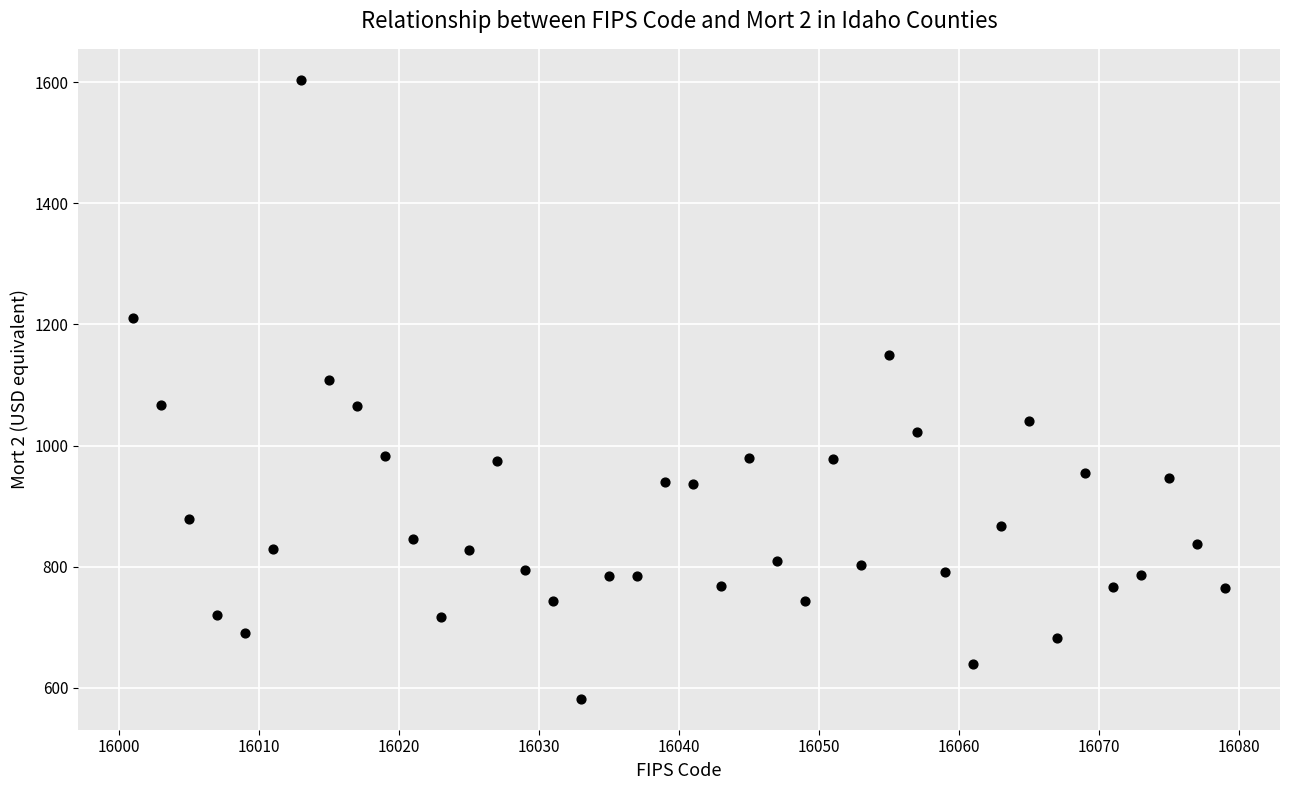

What is the range of X values (max minus min)?

78